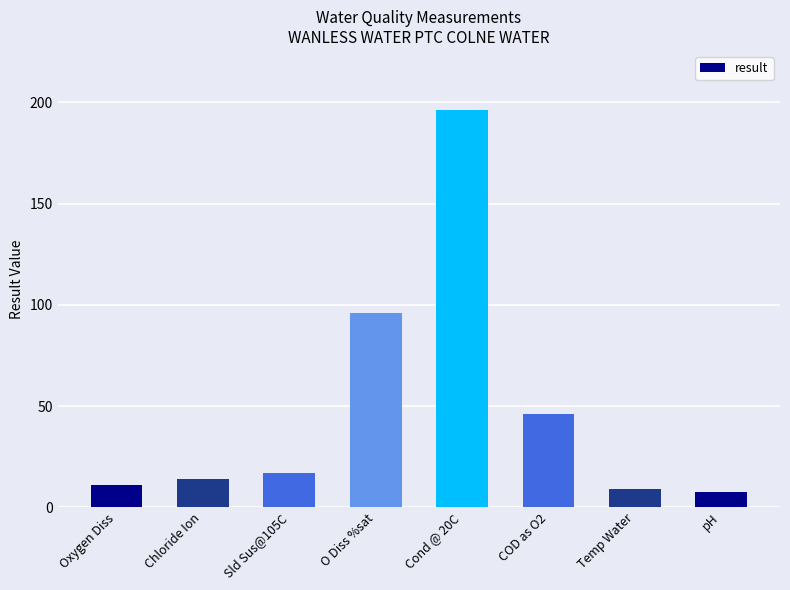

Reading left to right, extract all data points from this chart.

Oxygen Diss=11.1	Chloride Ion=14.2	Sld Sus@105C=17.0	O Diss %sat=96.0	Cond @ 20C=196.0	COD as O2=46.0	Temp Water=9.0	pH=7.3